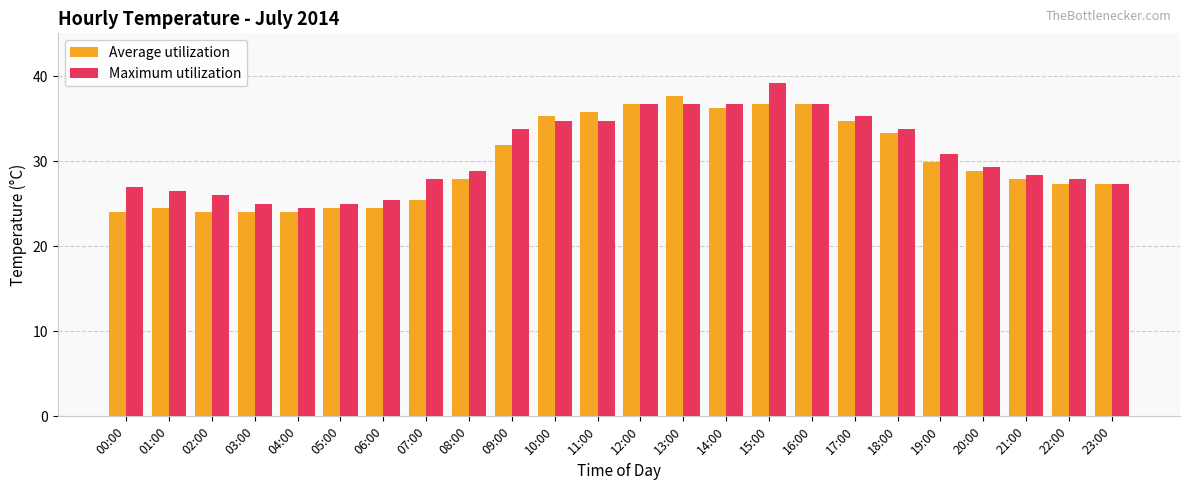

What is the difference between the second highest and minimum values in the Maximum utilization series?

12.3